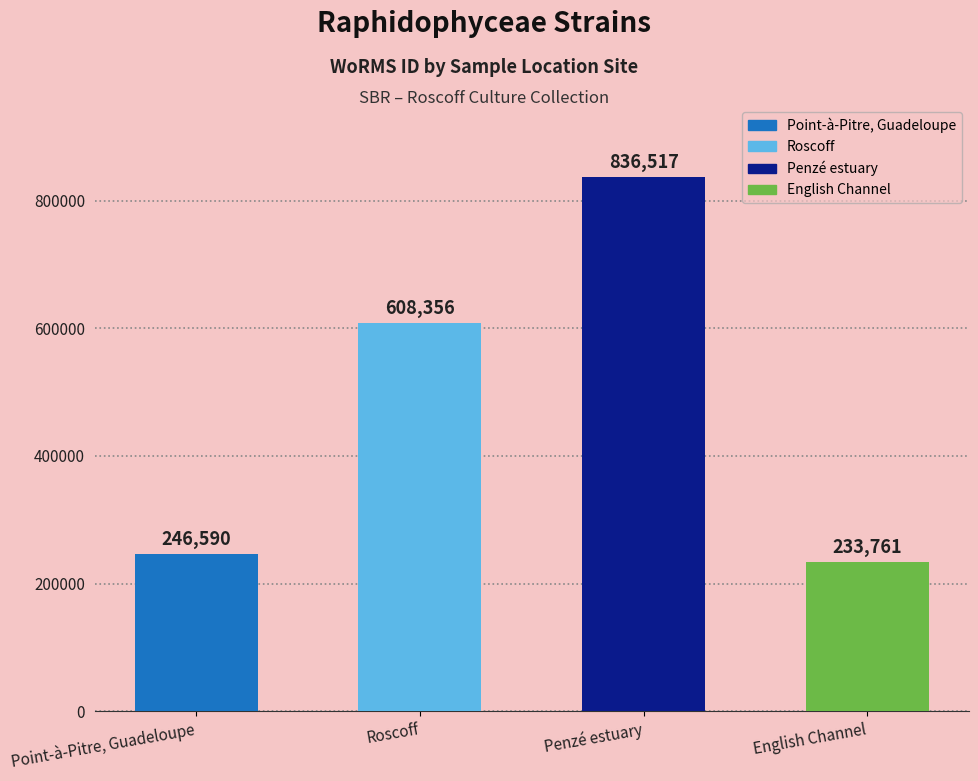

Reading left to right, what are all the values shown in this chart?

246590	608356	836517	233761